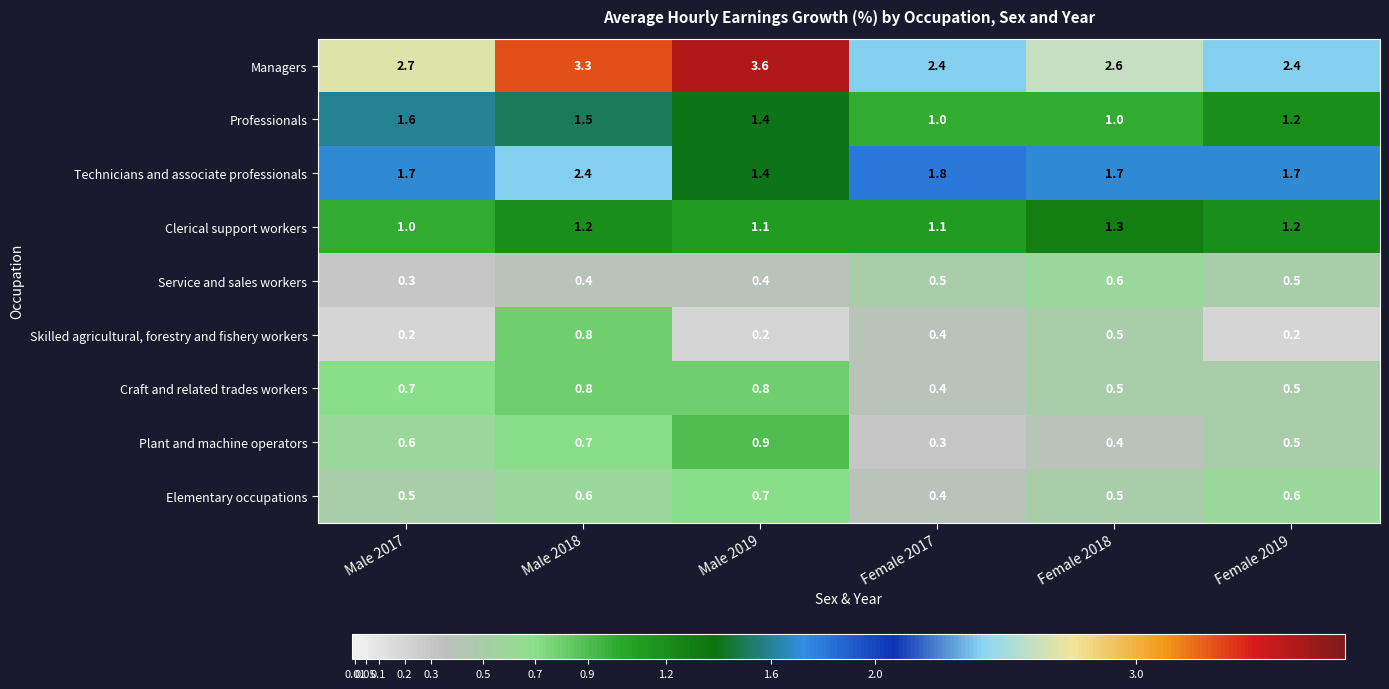

How many categories are shown in the chart?

6